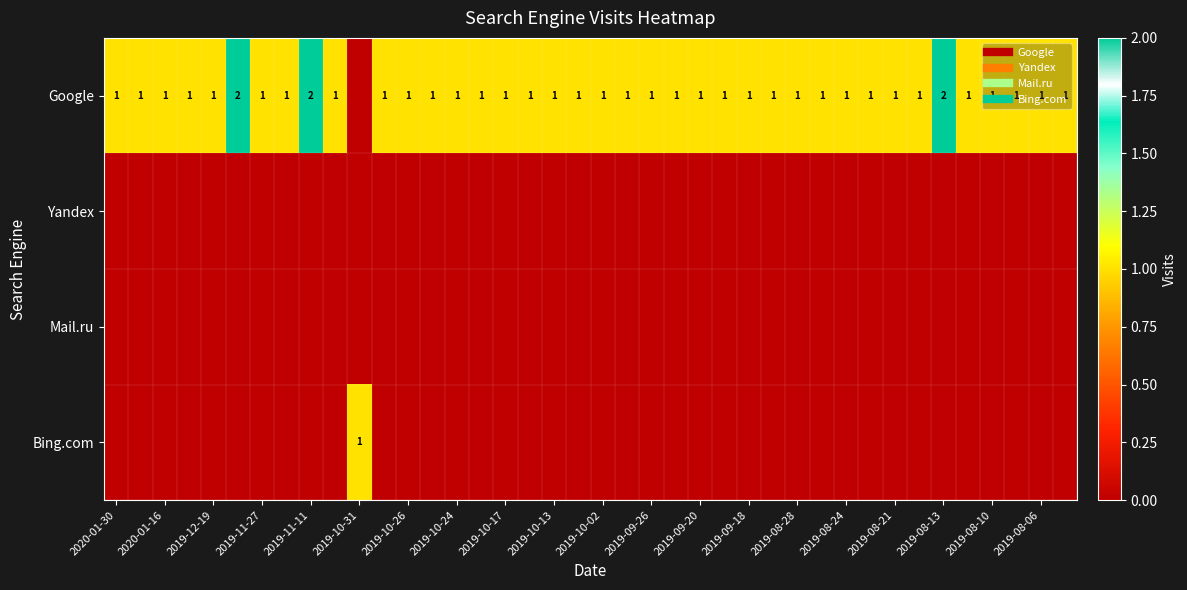

How many positive values does the Google series have?

39